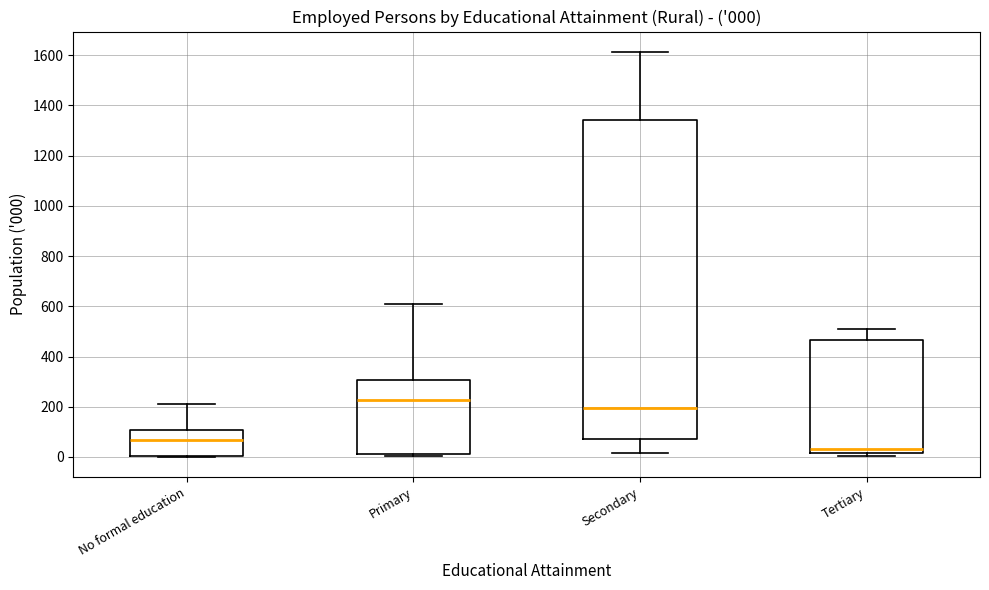

Which box has the lowest median line?

Tertiary